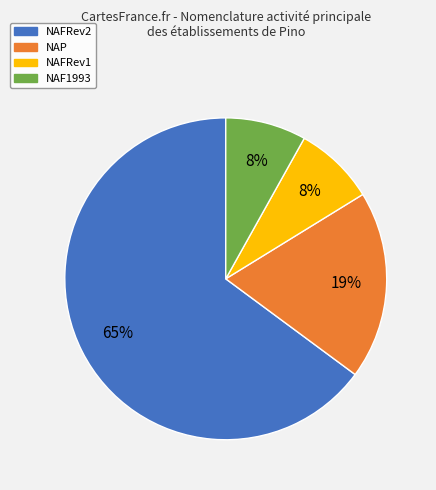

Is there a majority slice in this chart?

Yes